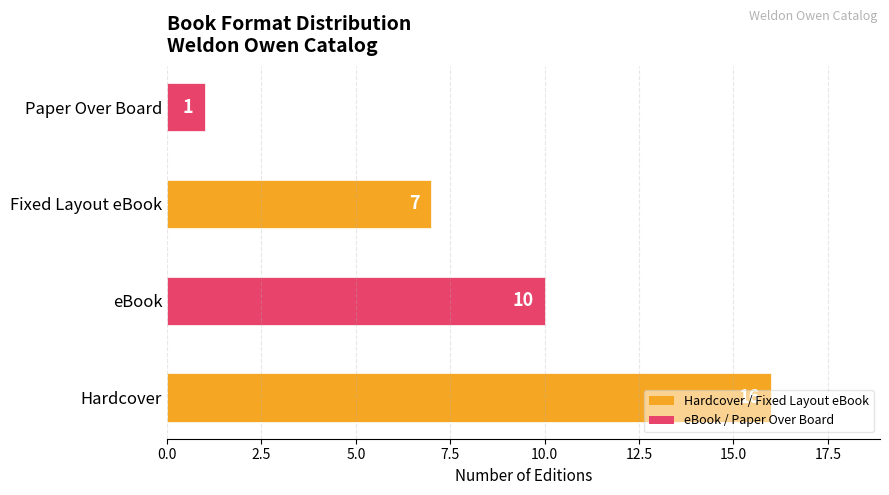

Which has a higher value, eBook or Fixed Layout eBook?

eBook